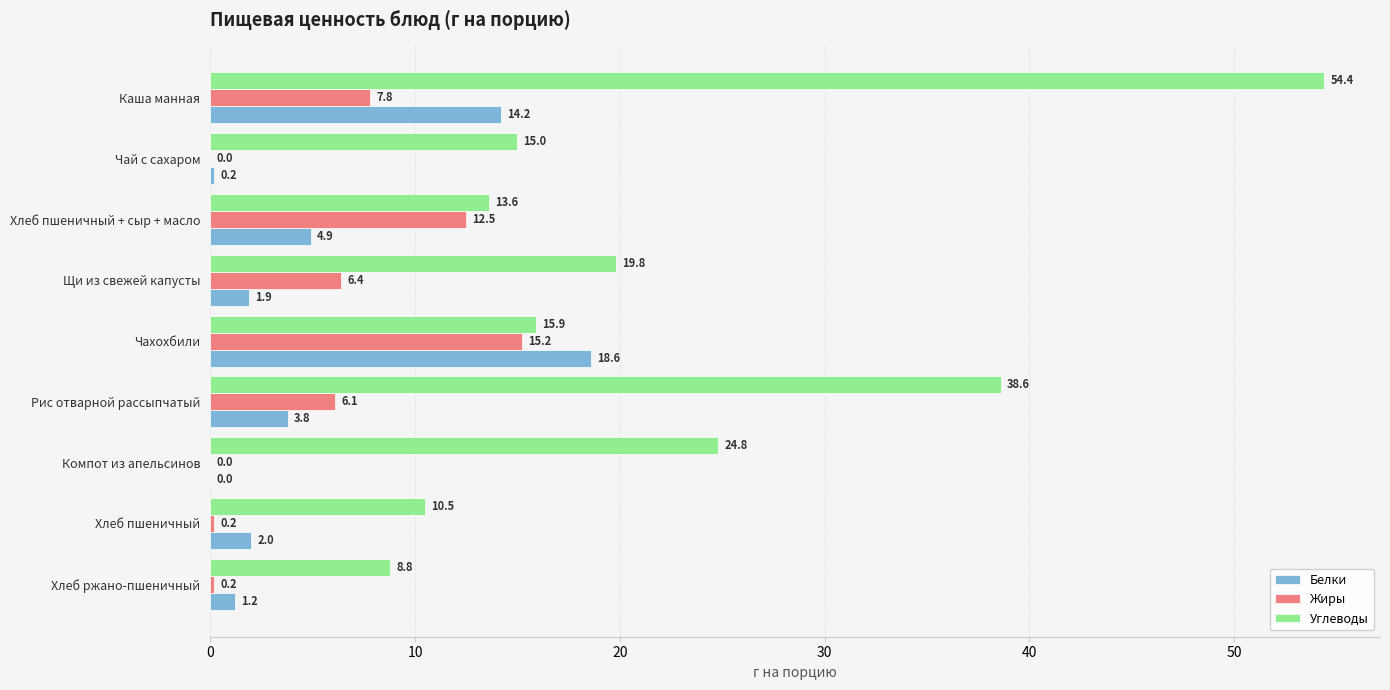

Which series changed the most between Каша манная and Компот из апельсинов?

Углеводы